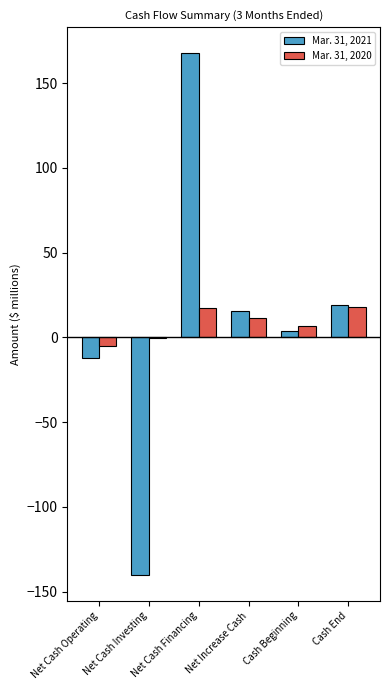

At which category does the chart reach its peak across all series?

Net Cash Financing